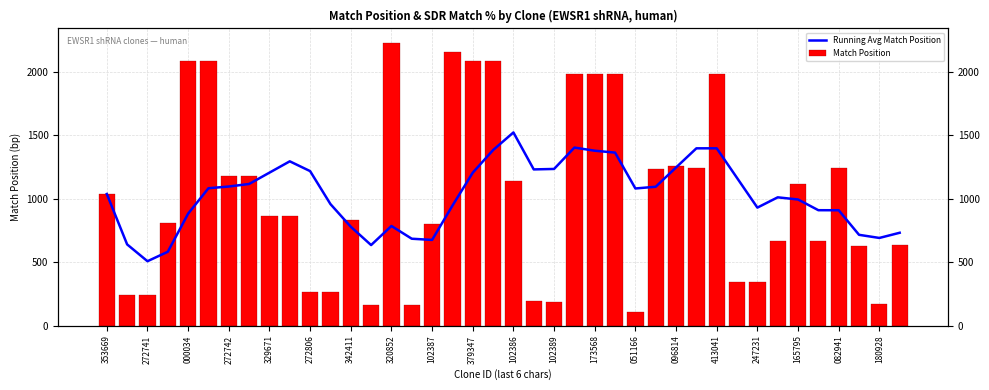

Which series has the largest range (max minus min)?

Match Position